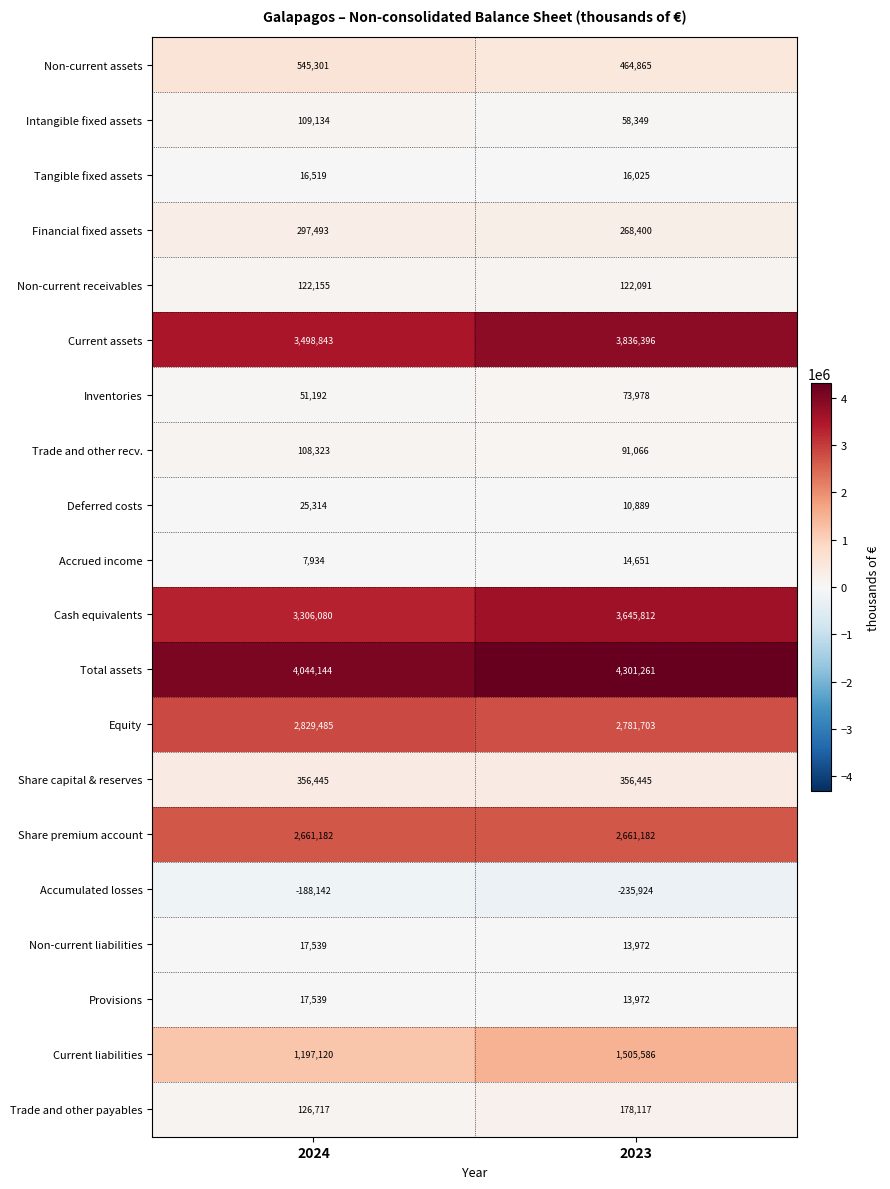

What is the spread (max minus min) of values at 2024?

4232286